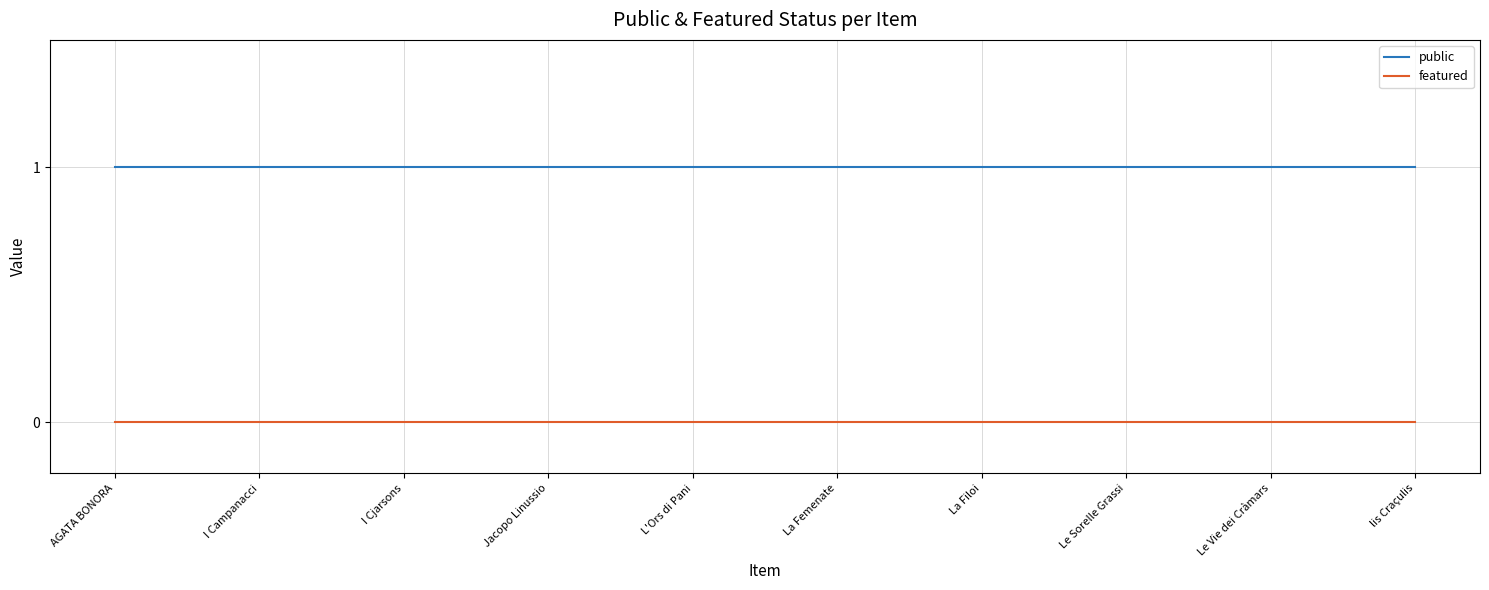

True or false: featured and public cross at least once.

False